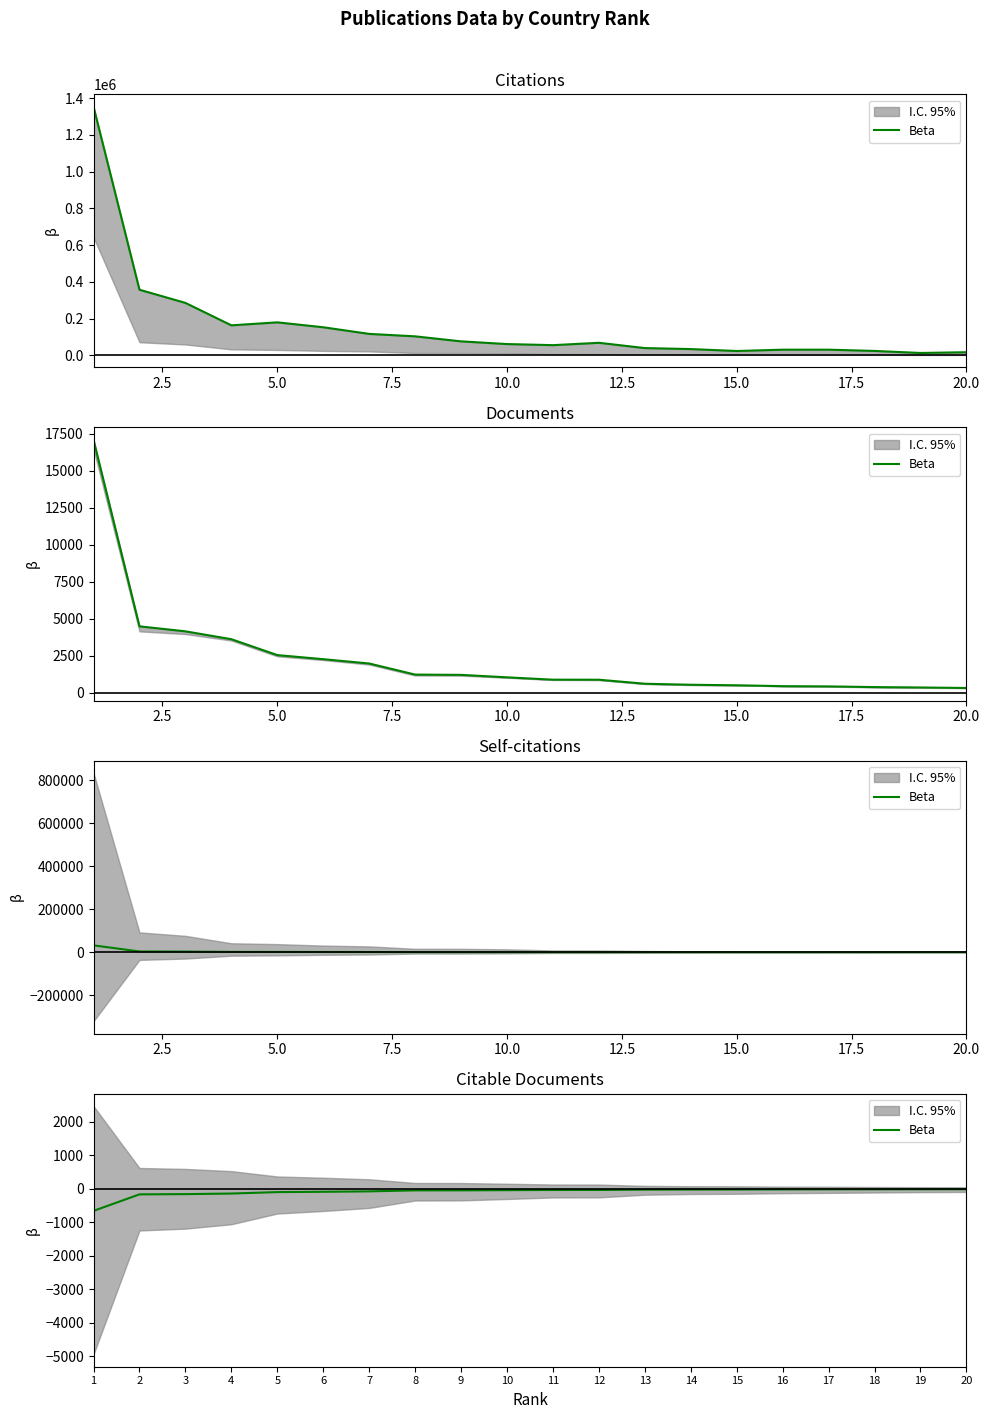

True or false: the data has more than 2 interior local peaks.

False